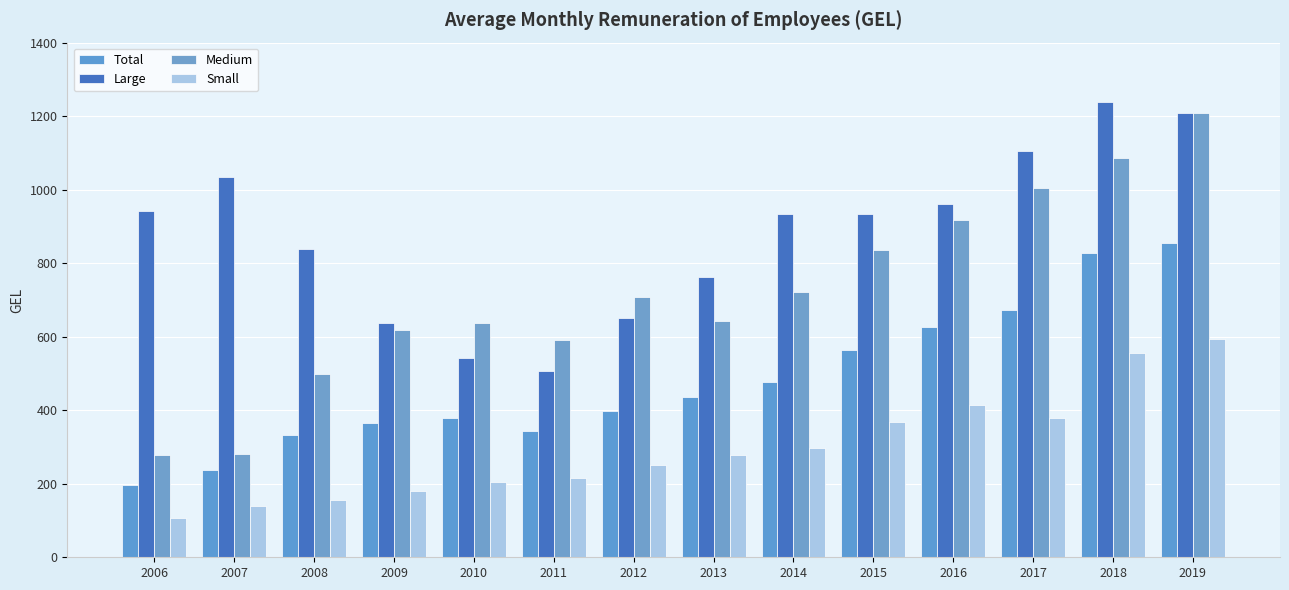

The value of Total at 2009 is 364.9. True or false?

True